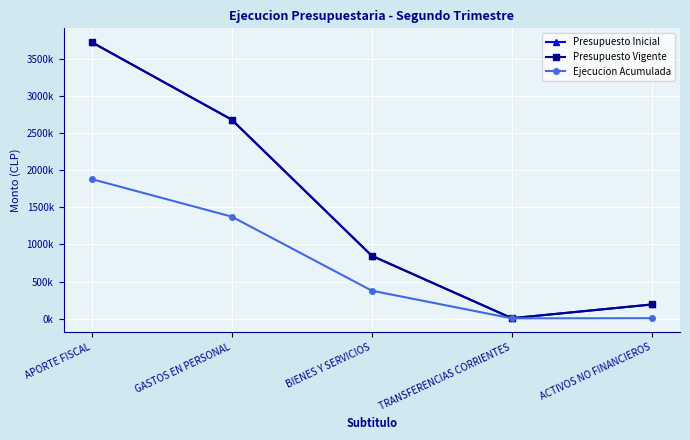

What is the approximate value of Ejecucion Acumulada at APORTE FISCAL, to the nearest 10?

1881060